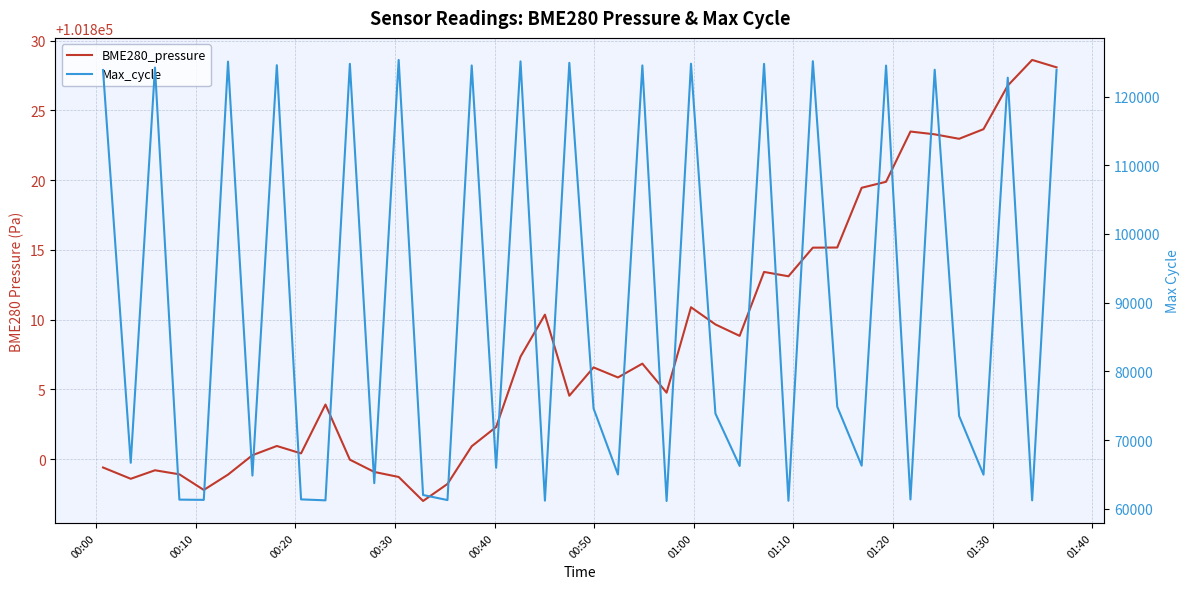

True or false: BME280_pressure has more than 2 interior local peaks.

True